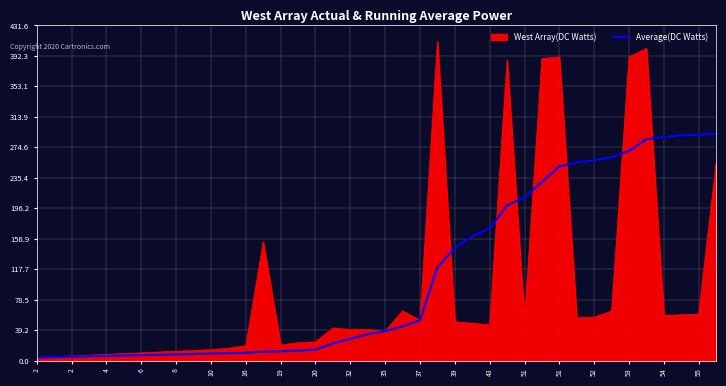

Which series has the largest range (max minus min)?

West Array(DC Watts)